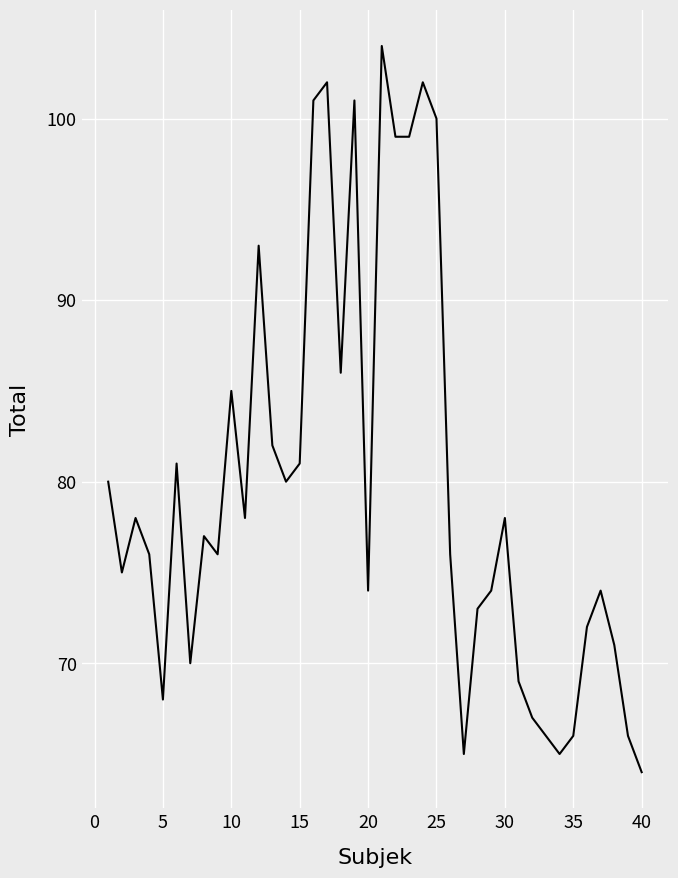

Reading left to right, what are all the values shown in this chart?

80	75	78	76	68	81	70	77	76	85	78	93	82	80	81	101	102	86	101	74	104	99	99	102	100	76	65	73	74	78	69	67	66	65	66	72	74	71	66	64